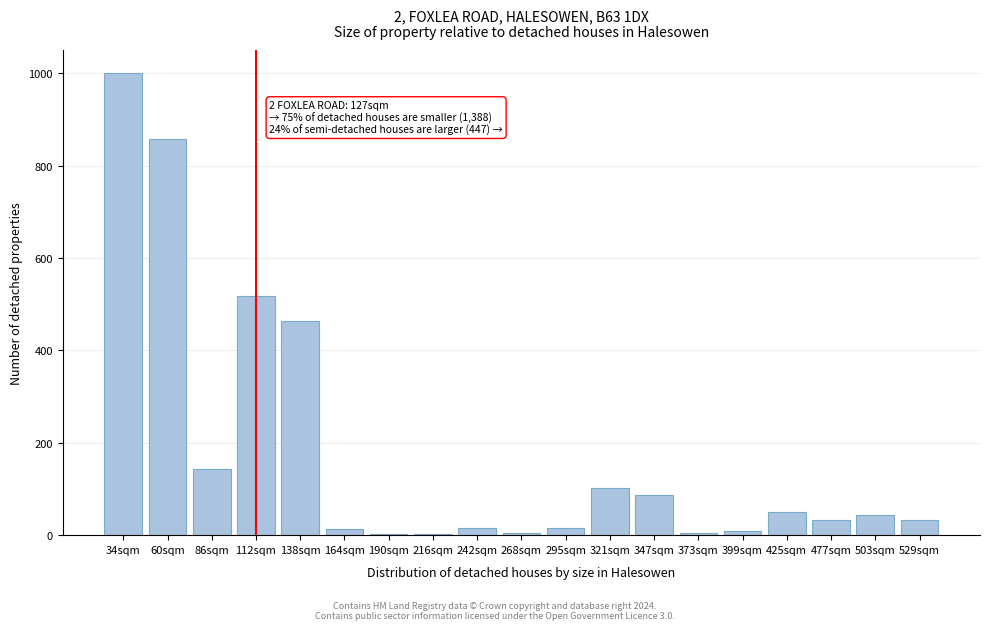

What is the greatest value displayed?

1000.0